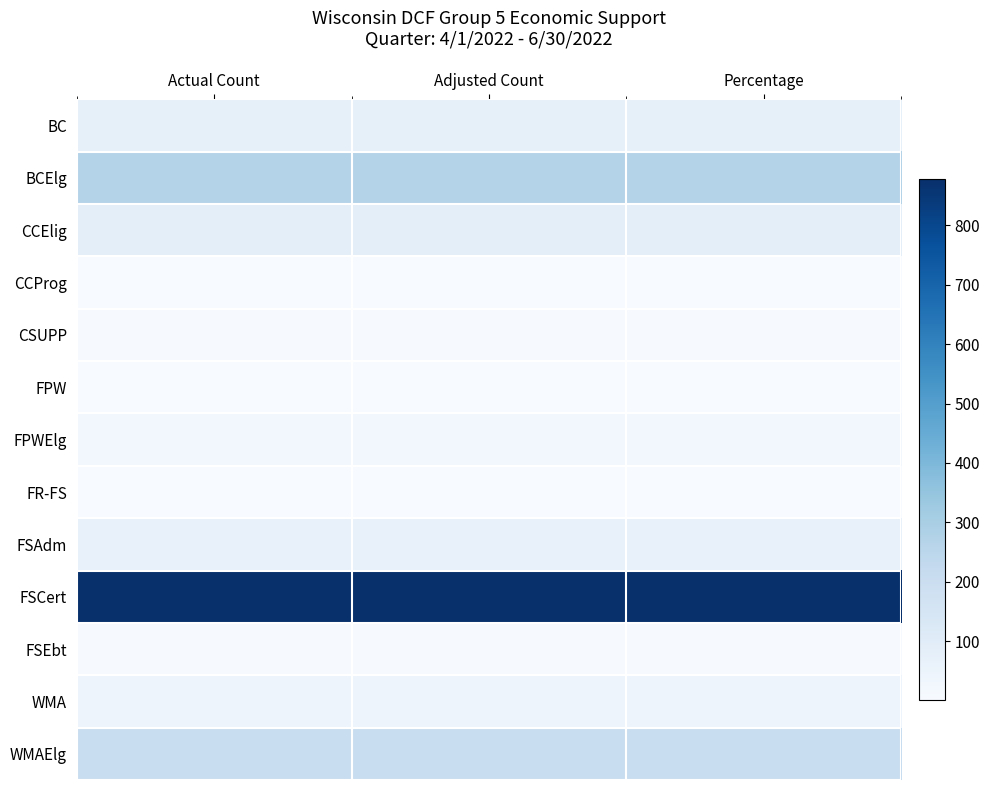

Reading right to left, list all the values displayed in this chart.

BC: Percentage=0.1	Adjusted Count=0.1	Actual Count=0.1
BCElg: Percentage=0.3	Adjusted Count=0.3	Actual Count=0.3
CCElig: Percentage=0.1	Adjusted Count=0.1	Actual Count=0.1
CCProg: Percentage=0.0	Adjusted Count=0.0	Actual Count=0.0
CSUPP: Percentage=0.0	Adjusted Count=0.0	Actual Count=0.0
FPW: Percentage=0.0	Adjusted Count=0.0	Actual Count=0.0
FPWElg: Percentage=0.0	Adjusted Count=0.0	Actual Count=0.0
FR-FS: Percentage=0.0	Adjusted Count=0.0	Actual Count=0.0
FSAdm: Percentage=0.1	Adjusted Count=0.1	Actual Count=0.1
FSCert: Percentage=1.0	Adjusted Count=1.0	Actual Count=1.0
FSEbt: Percentage=0.0	Adjusted Count=0.0	Actual Count=0.0
WMA: Percentage=0.0	Adjusted Count=0.0	Actual Count=0.0
WMAElg: Percentage=0.2	Adjusted Count=0.2	Actual Count=0.2